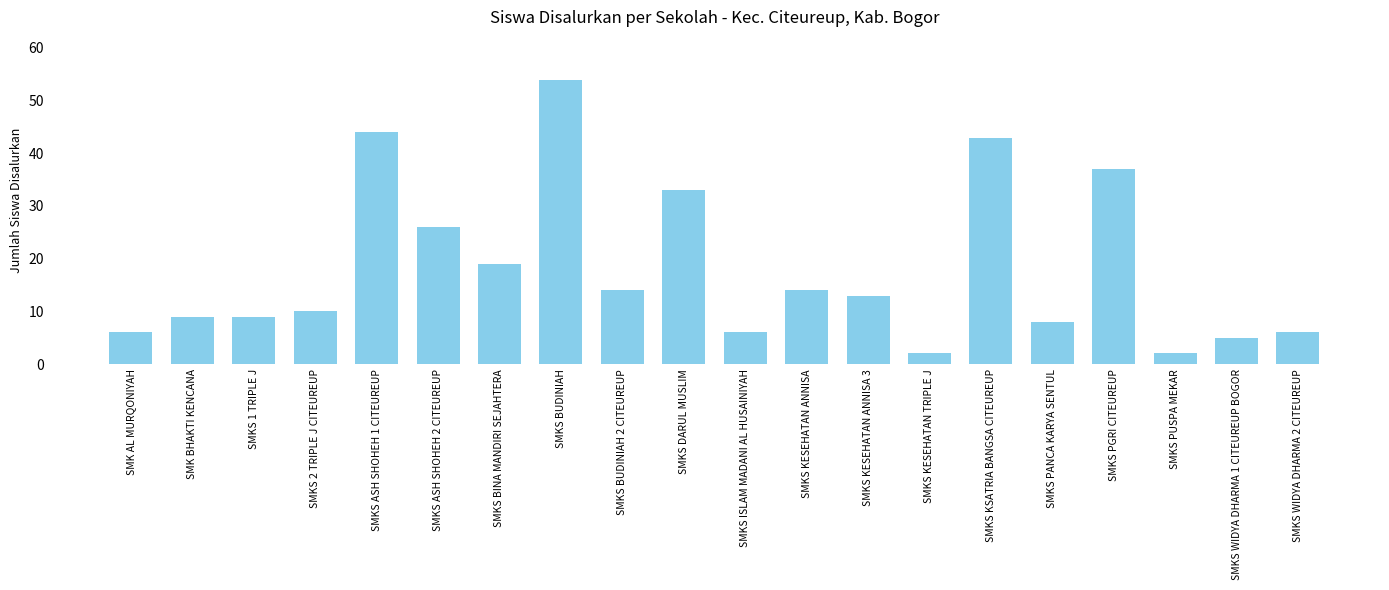

Reading right to left, list all the values displayed in this chart.

6	5	2	37	8	43	2	13	14	6	33	14	54	19	26	44	10	9	9	6